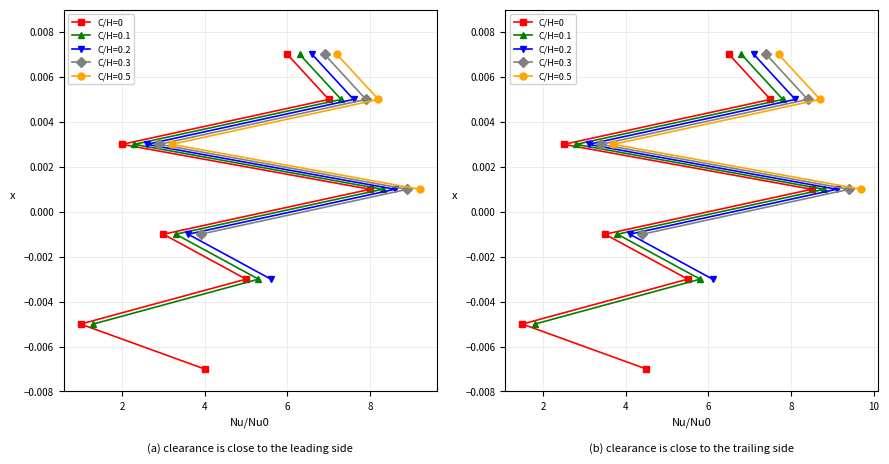

The chart shows a value of -0.0 at 2. True or false?

False